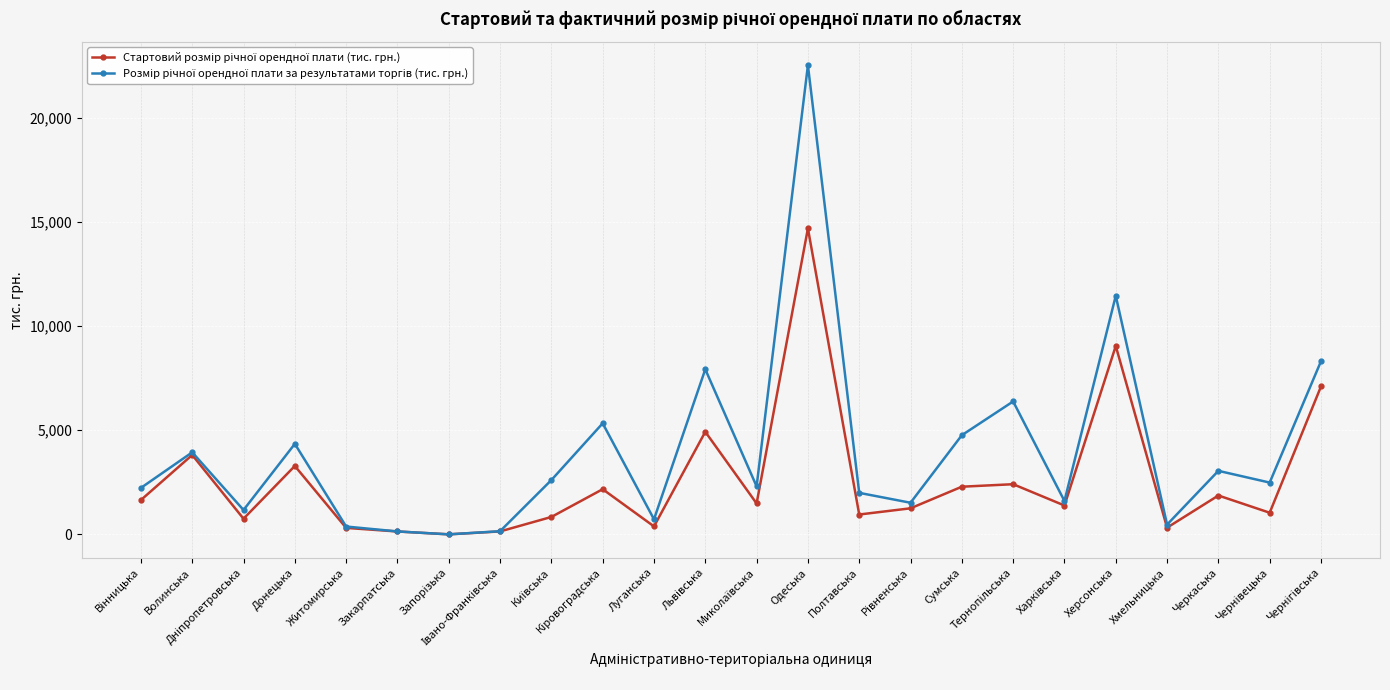

True or false: Стартовий розмір річної орендної плати (тис. грн.) has a value of 5969.5 at Одеська.

False